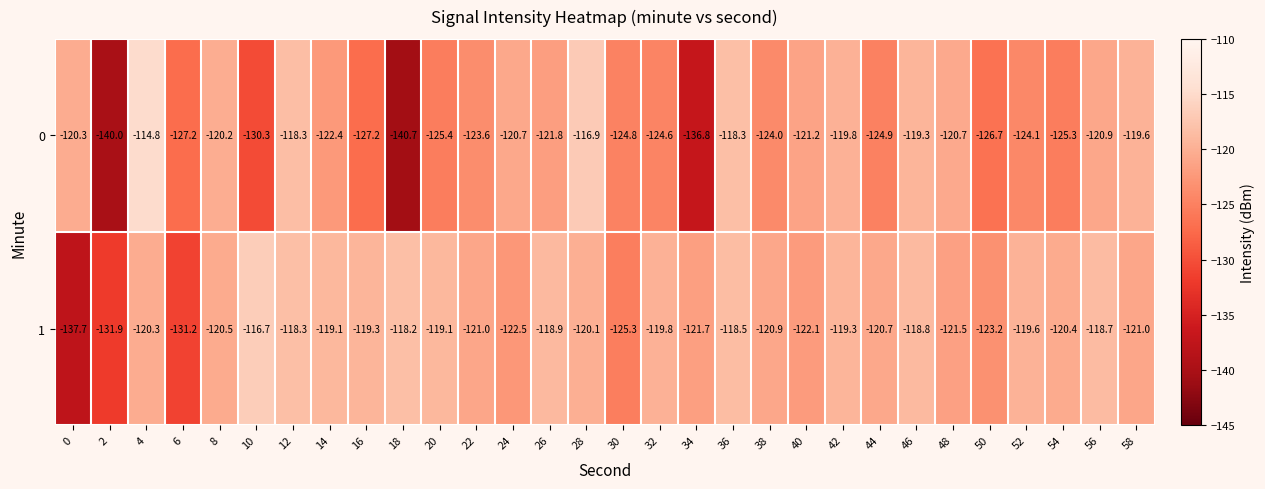

Which series changed the most between 2 and 44?

0